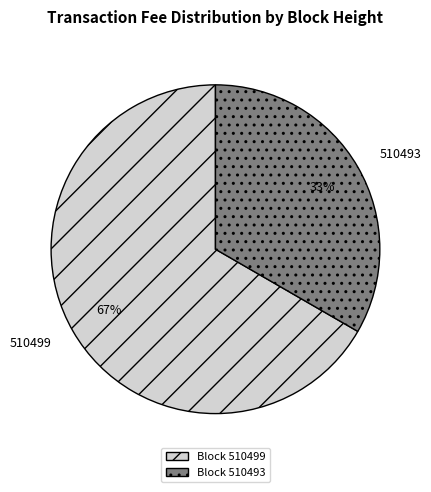

Which slice is the largest?

510499